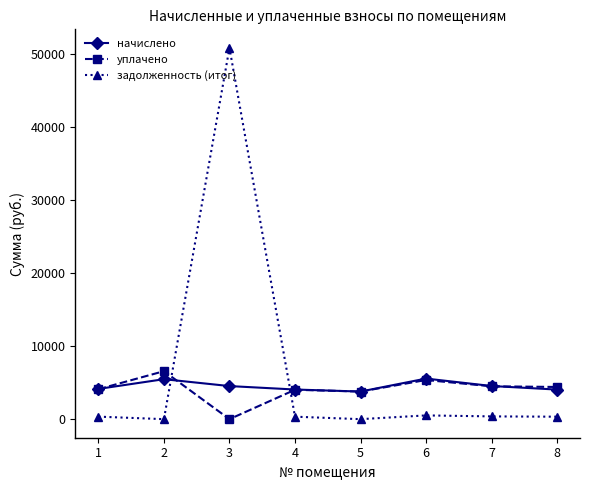

What is the total value across all series at 1?

8598.5